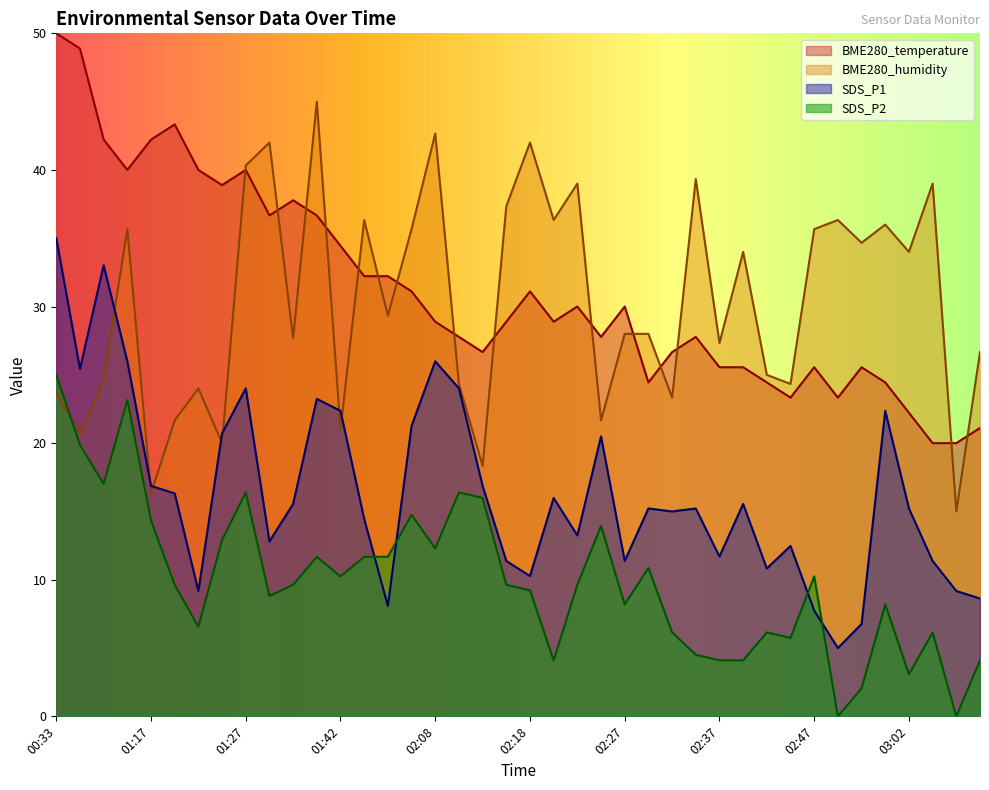

Which category has the lowest value in the BME280_humidity series?

03:07